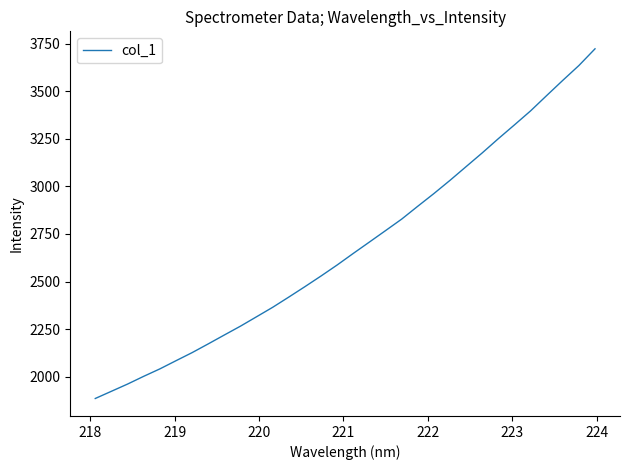

How many series are shown in this chart?

1